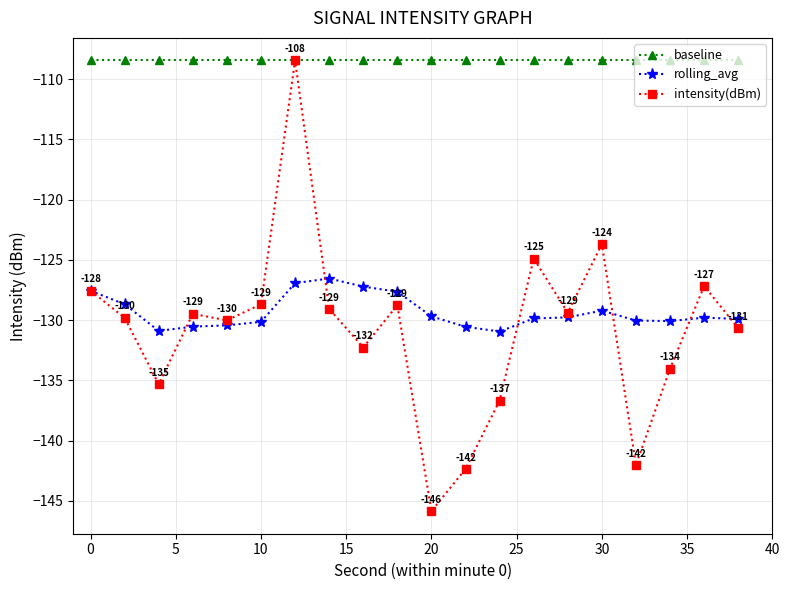

What is the greatest value displayed?

-108.4